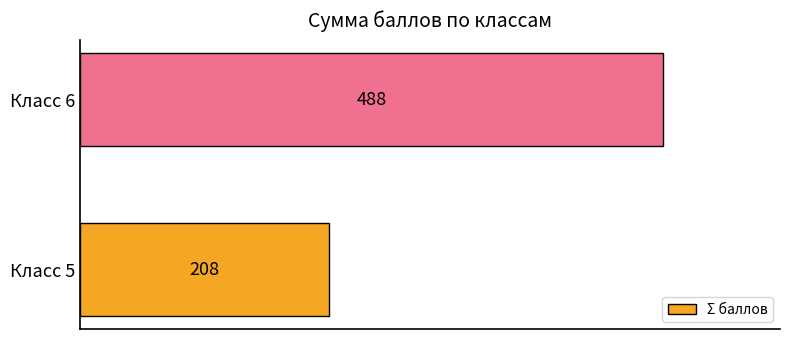

What is the ratio of the value at Класс 6 to the value at Класс 5?

2.3